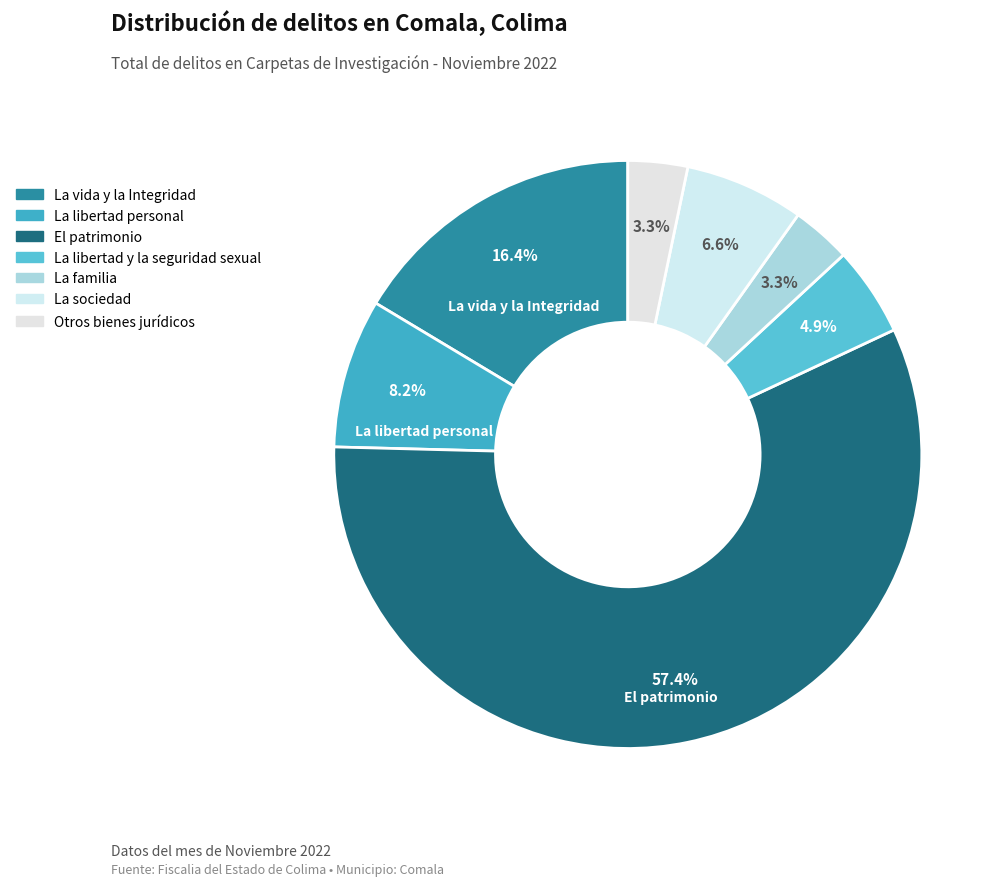

Is it true that La libertad personal is 1% of the pie?

False